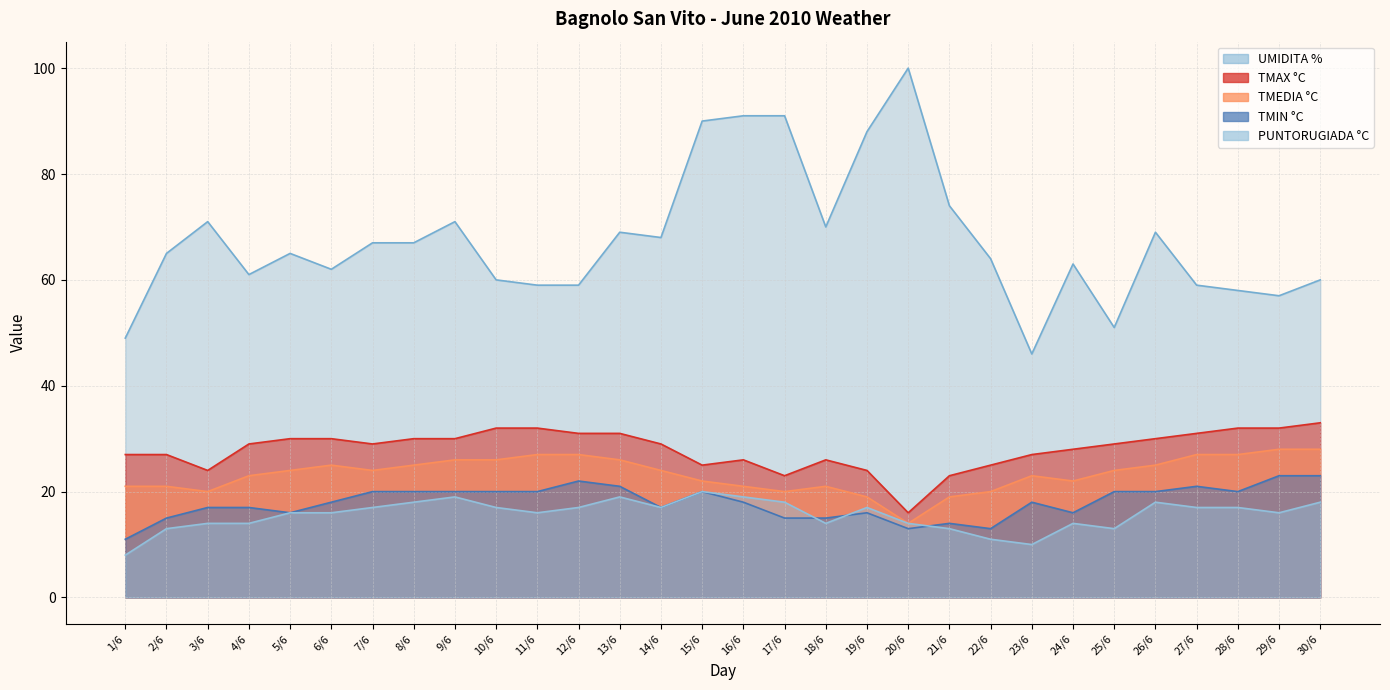

The value of UMIDITA % at 12/6 is 95. True or false?

False